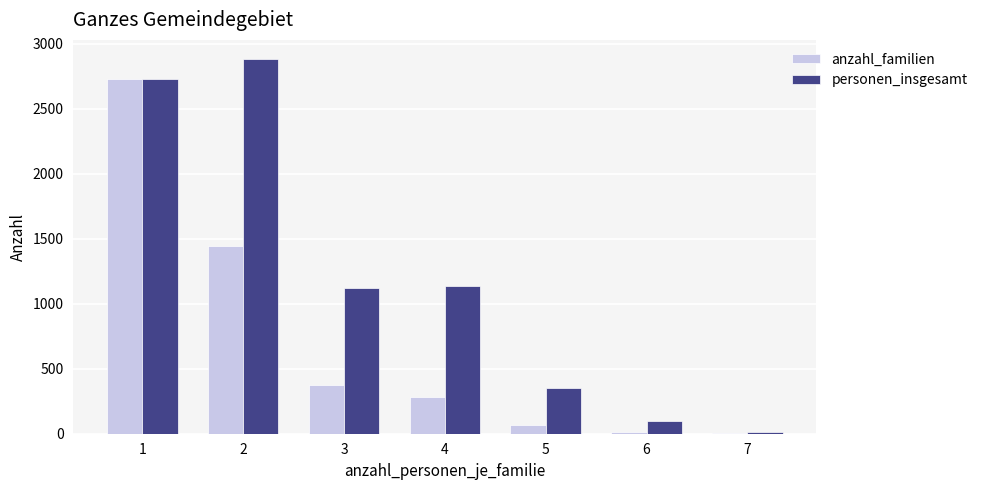

The value of anzahl_familien at 5 is 70. True or false?

True